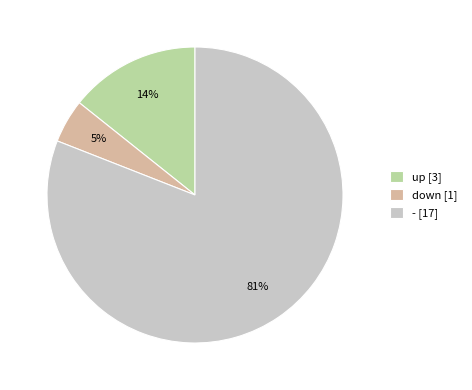

True or false: - accounts for 81% of the total.

True